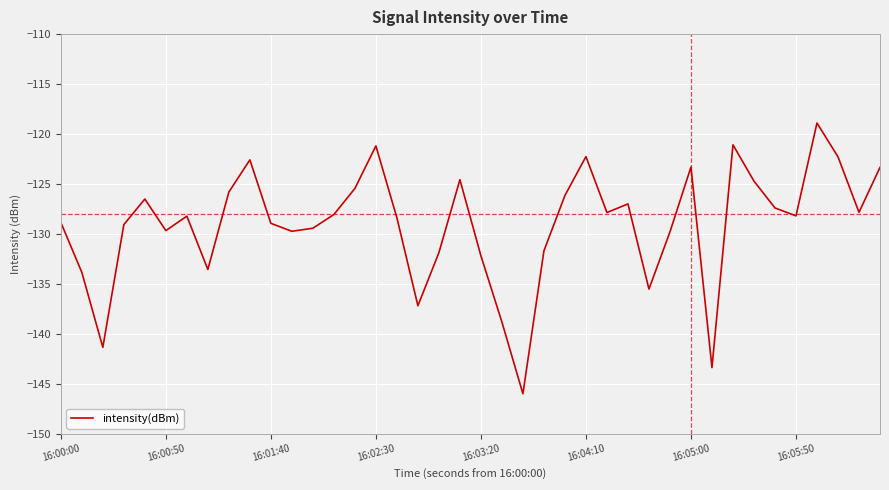

What is the difference between the maximum and minimum values?

27.1